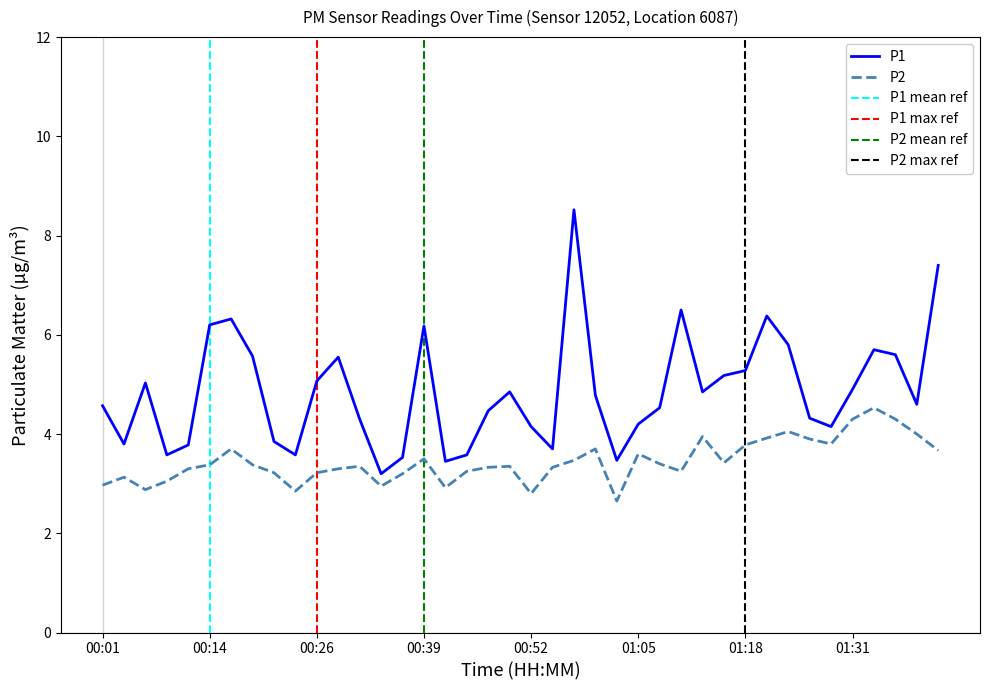

What is the value of the P2 point at the 11th from the left?

3.2